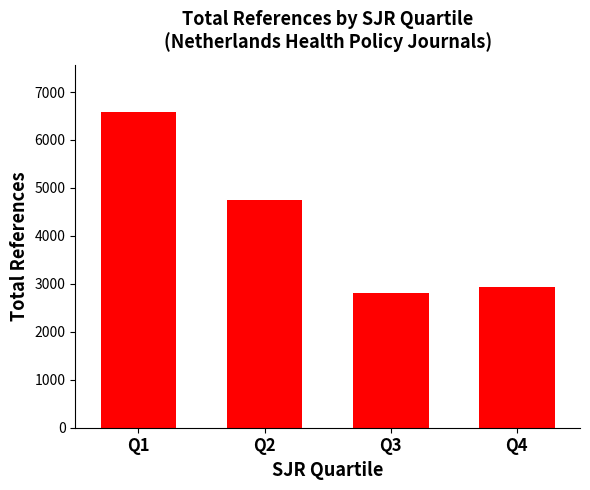

Which label corresponds to the smallest value in the chart?

Q3